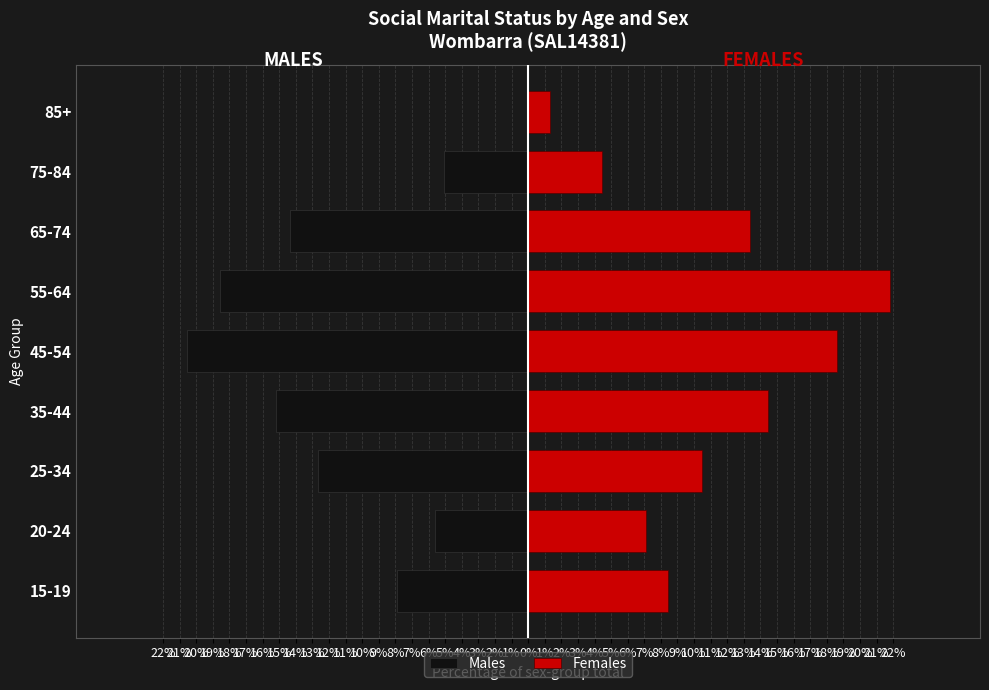

How many values in the Females series exceed 10?

5